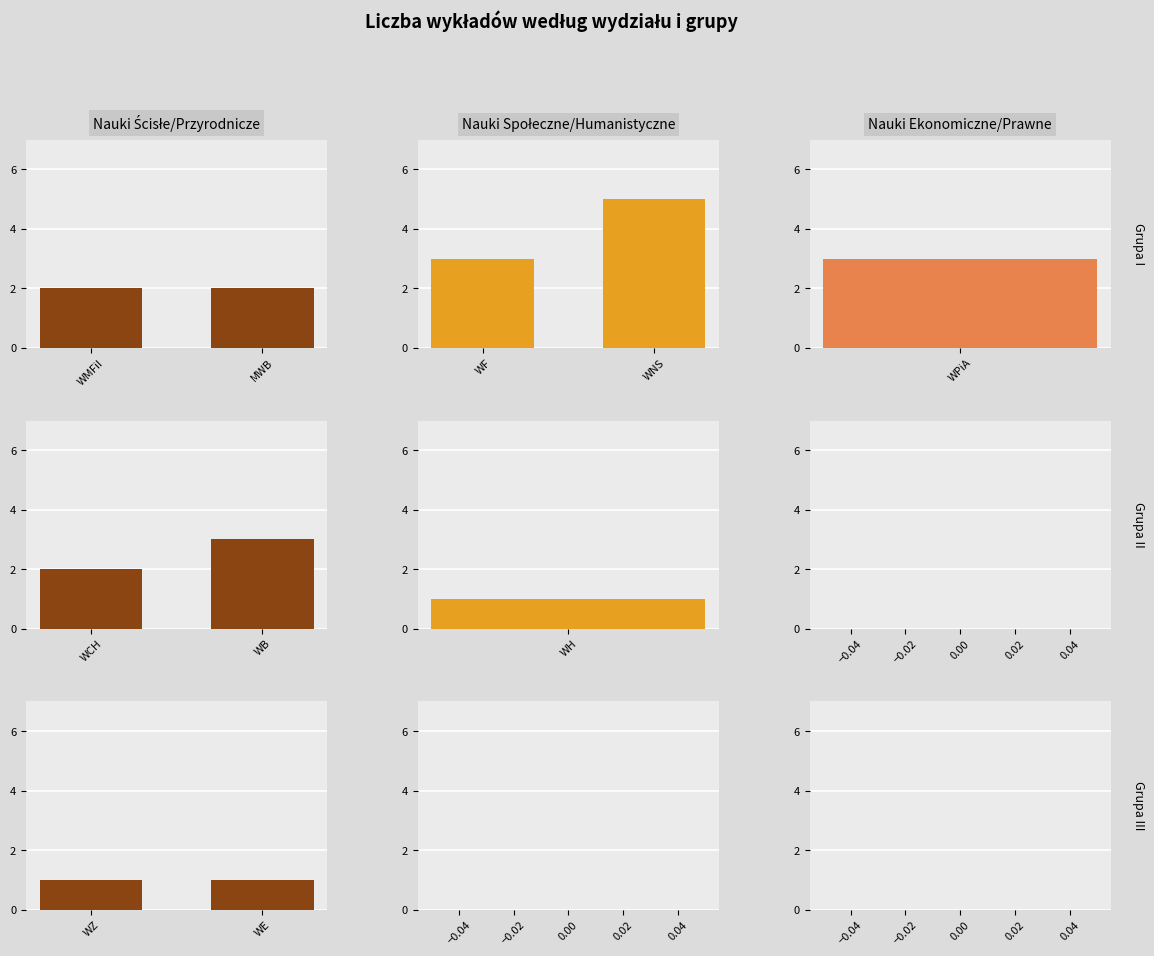

Does the chart contain any negative values?

No